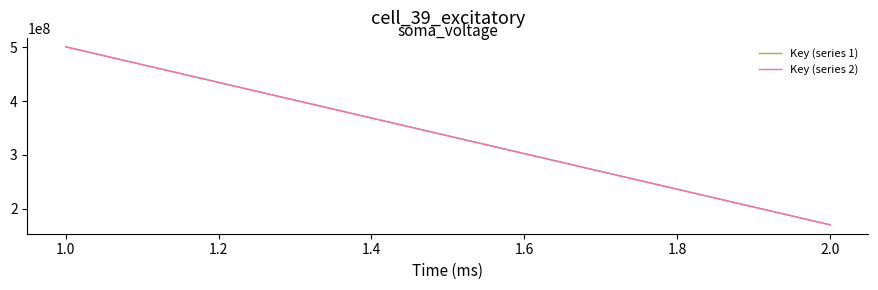

What is the spread (max minus min) of values at 2.0?

34.0